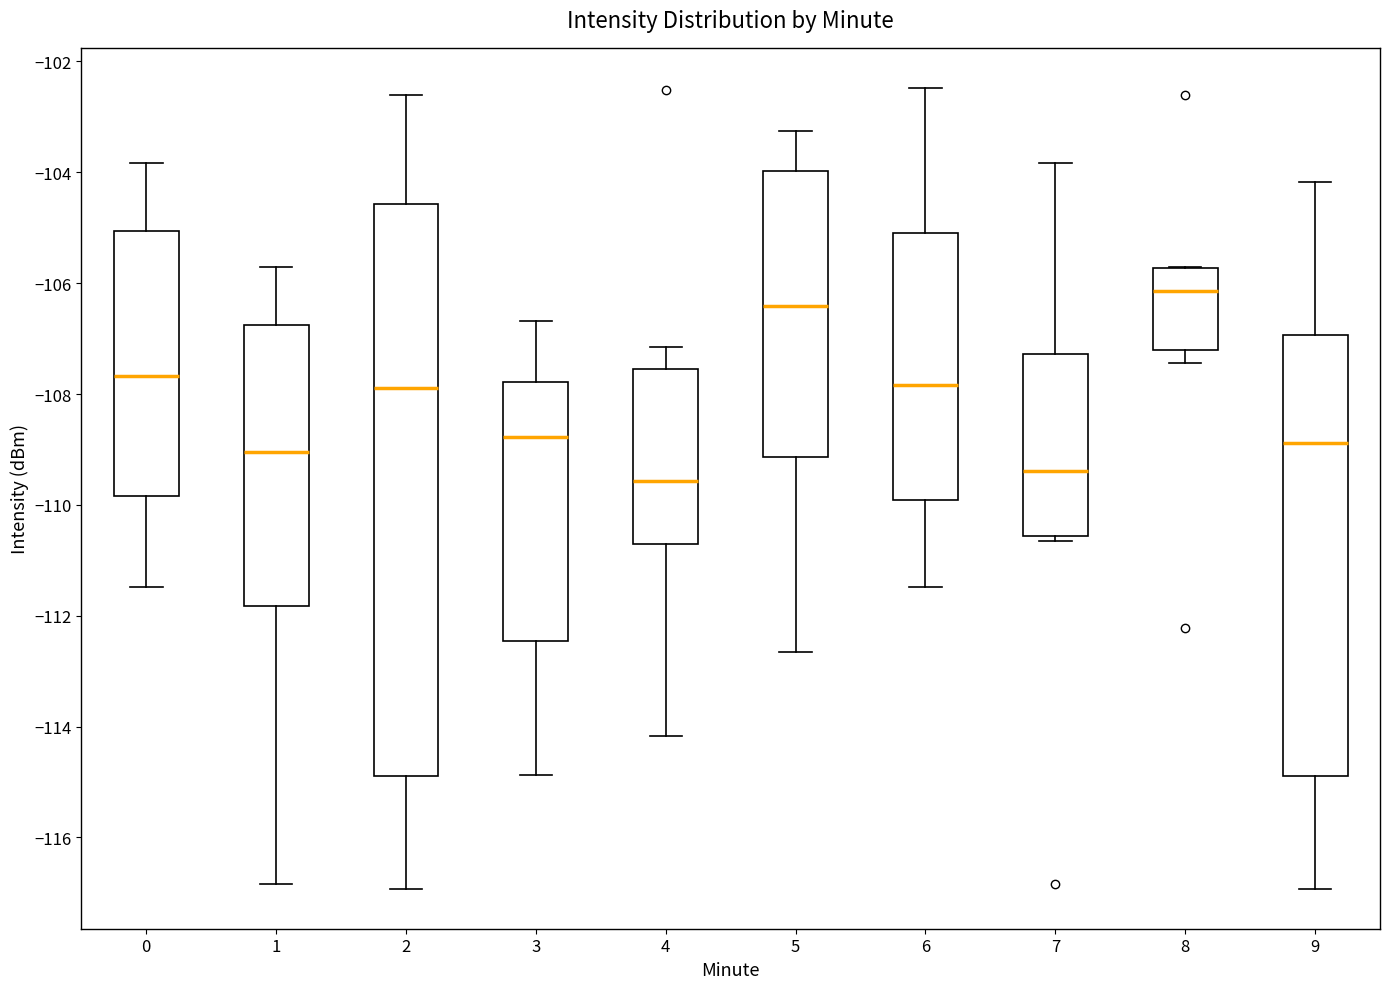

Which box has the highest median line?

8